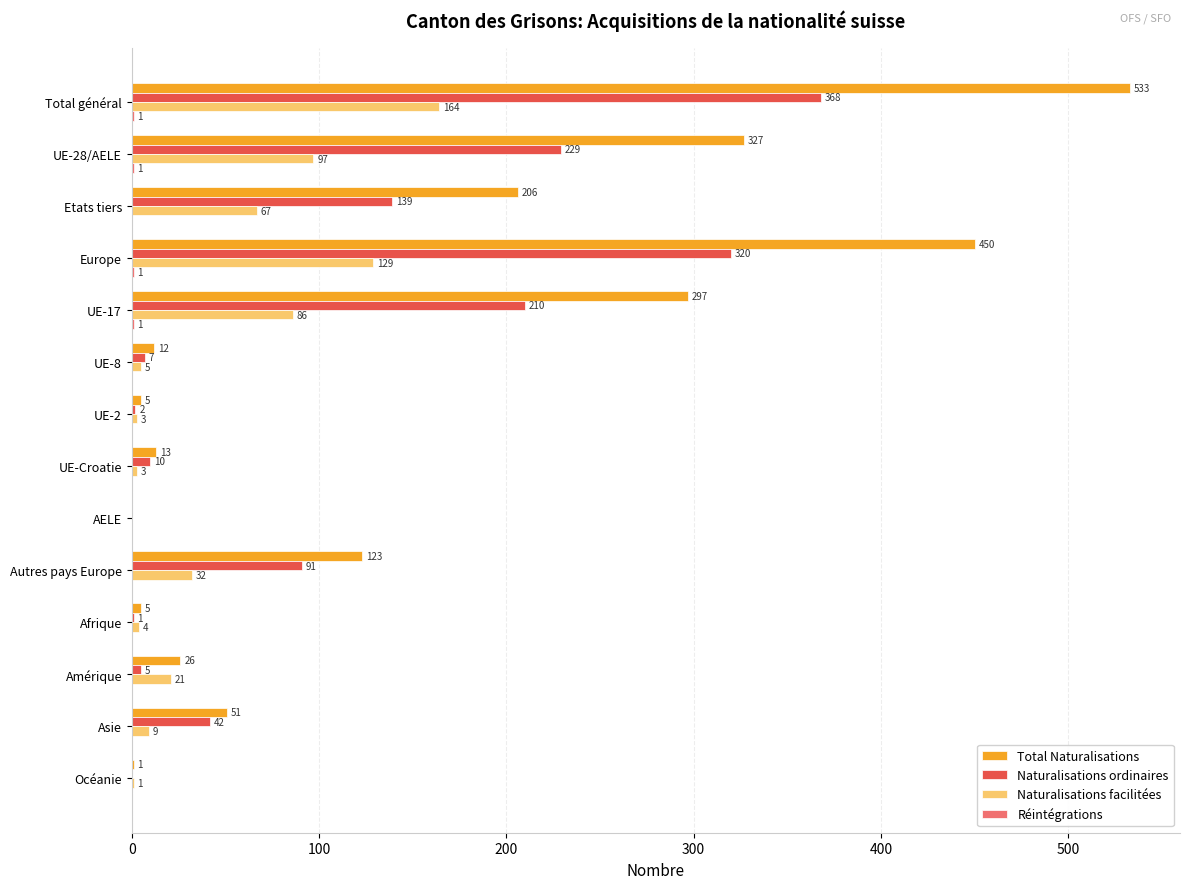

At which category is the sum across all series the highest?

Total général